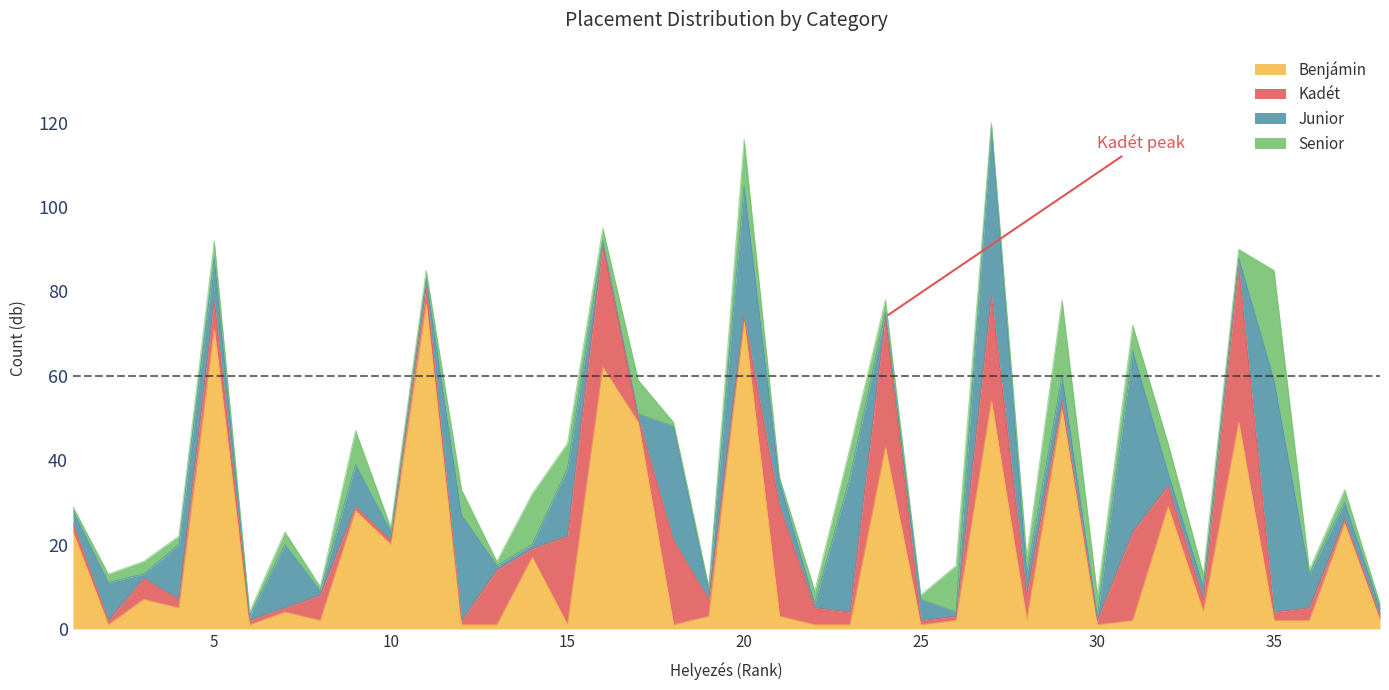

Is it true that Benjámin_pts equals 132 at 1?

False